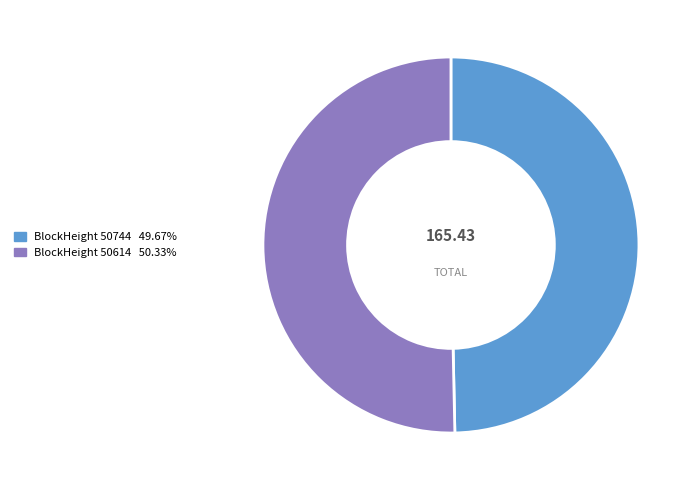

Does any single category account for the majority?

Yes